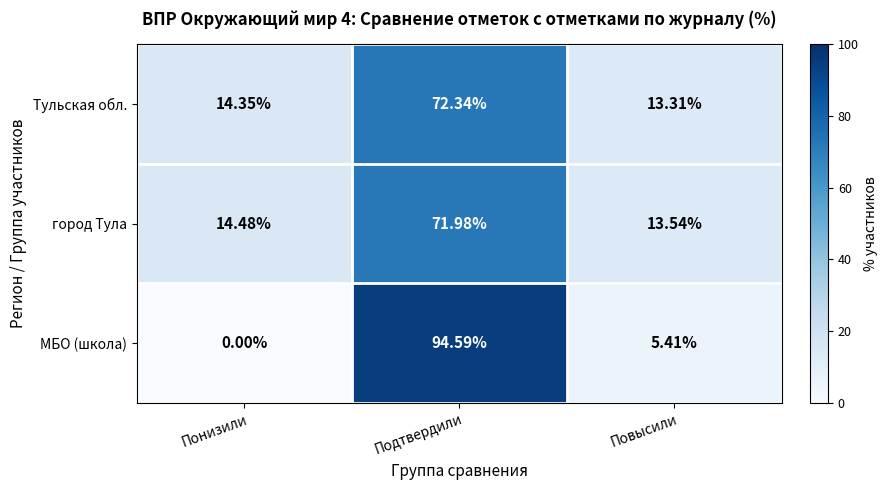

Which category has the lowest value in the МБО (школа) series?

Понизили